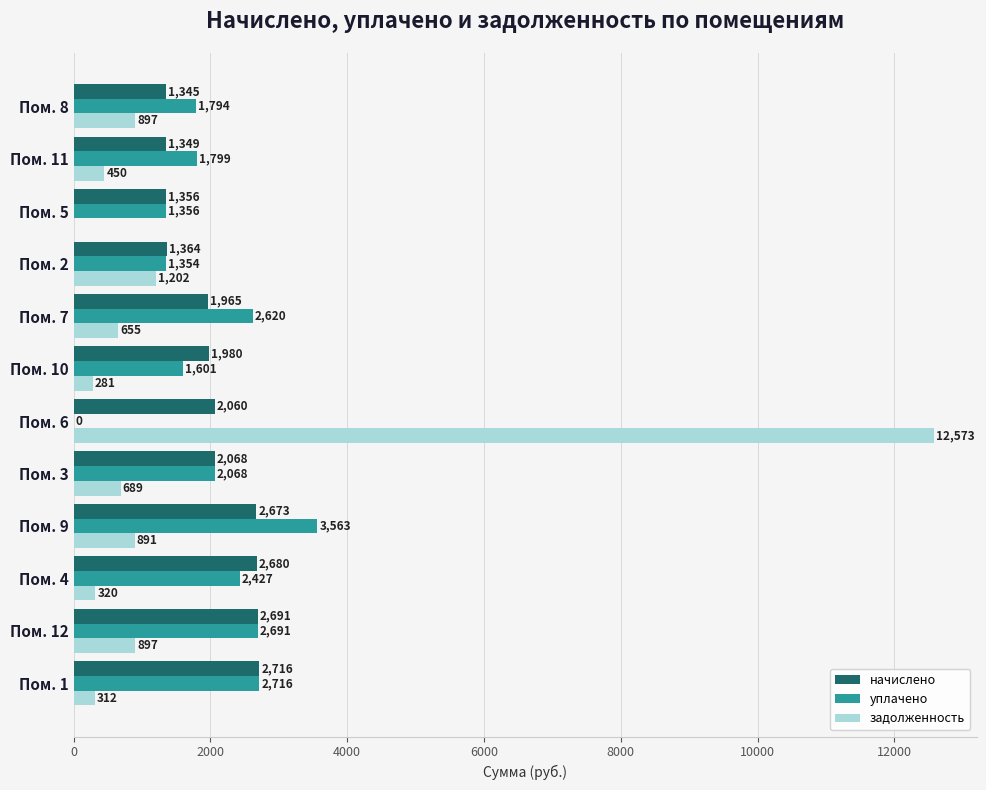

Where is начислено nearest to the value 2030?

Пом. 6